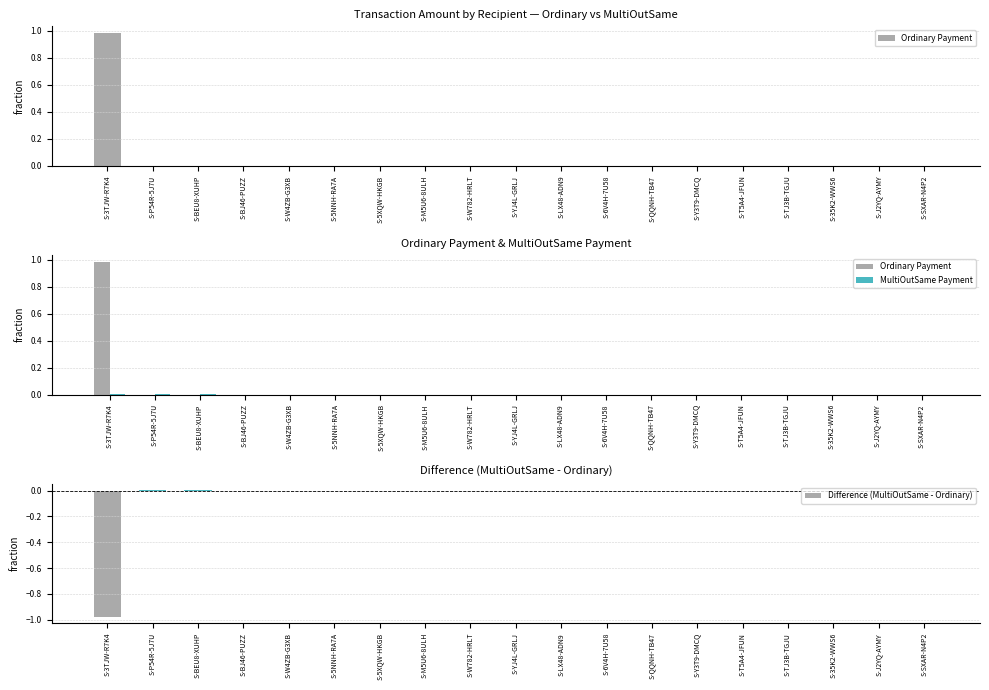

Rank the series at S-QQNH-TB47 from lowest to highest value.

Difference (MultiOutSame - Ordinary), MultiOutSame Payment, Ordinary Payment